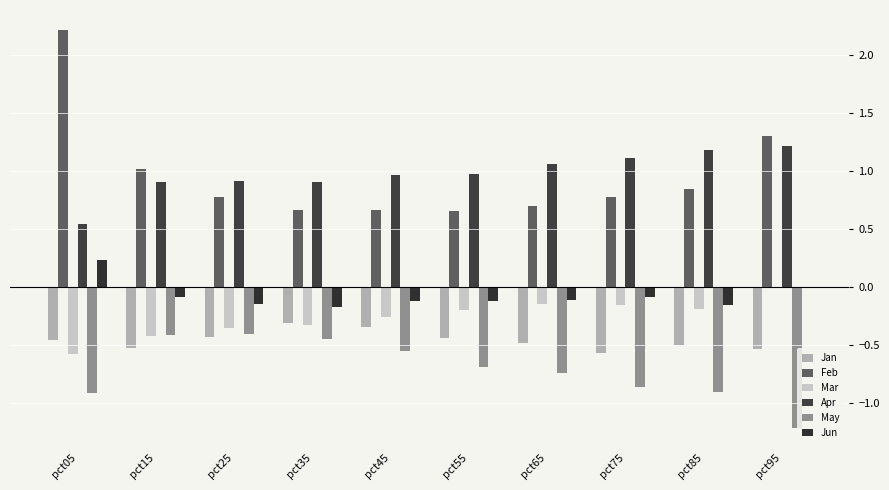

Which category has the lowest value in the May series?

pct95